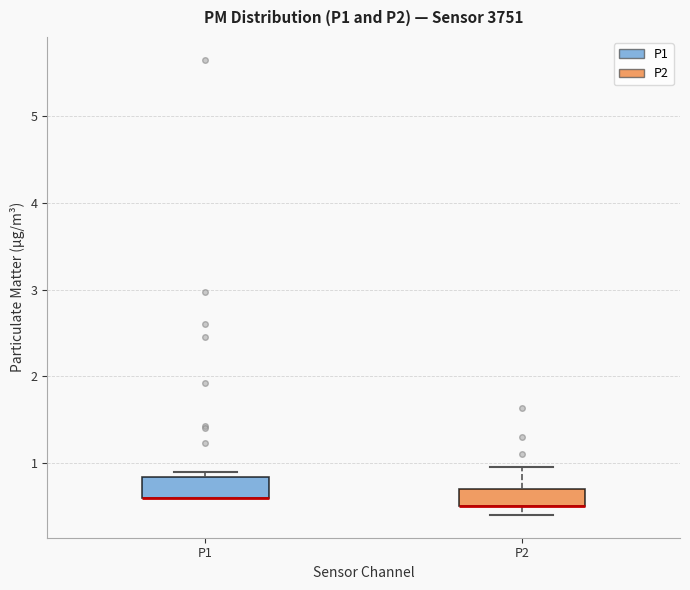

Where is the lower edge of the box for P1 on the y-axis? The values are not printed on the chart, so give them approximately, as read against the axis.

0.6